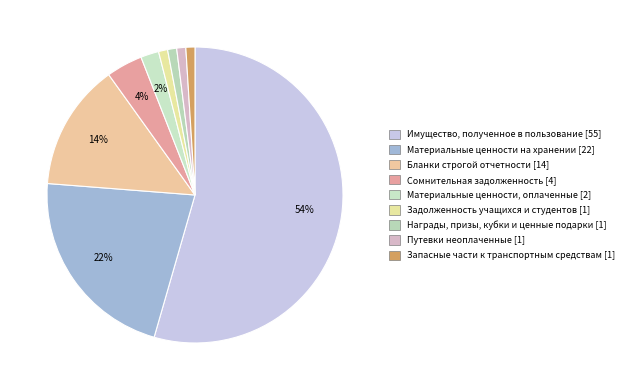

Count the number of slices in the pie.

9